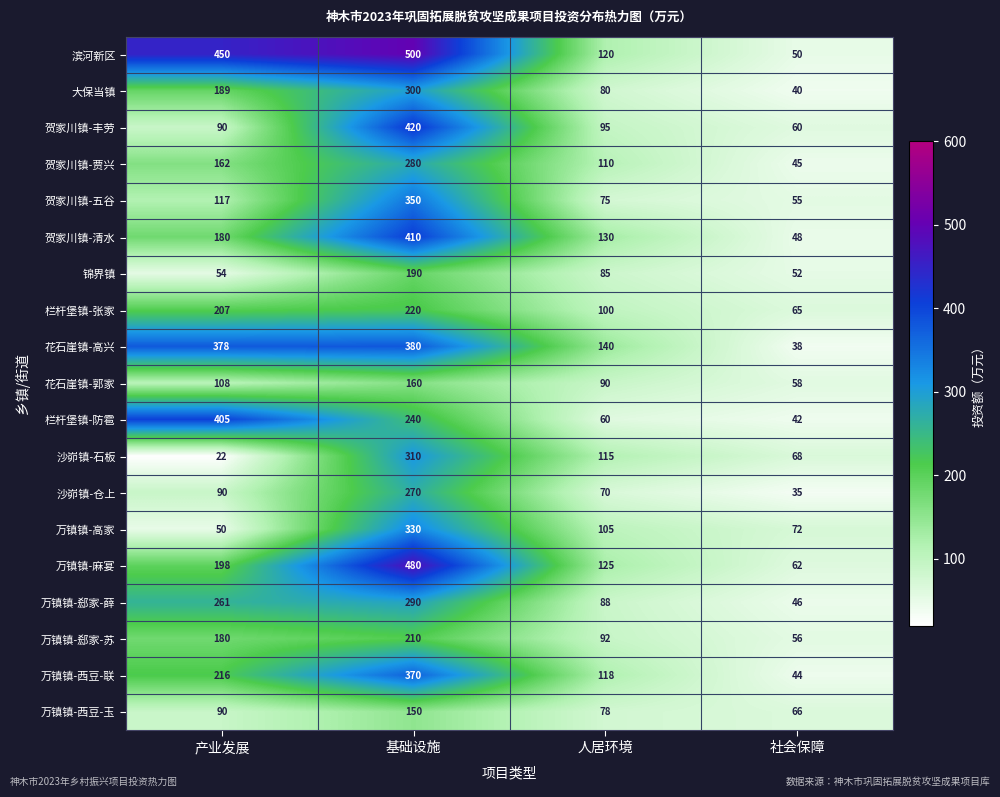

Which series has the largest range (max minus min)?

滨河新区